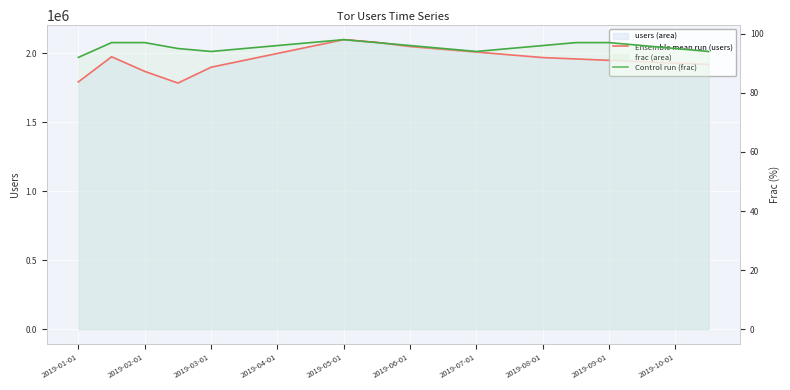

True or false: Ensemble mean run (users) and Control run (frac) intersect in this chart.

False